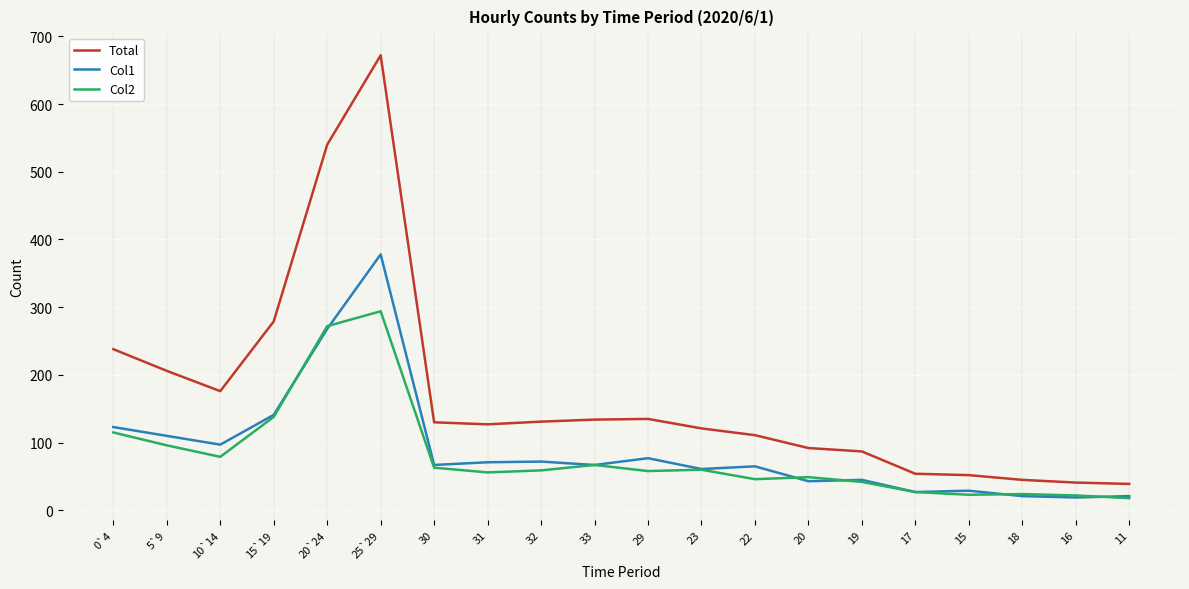

True or false: Col1 and Total intersect in this chart.

False